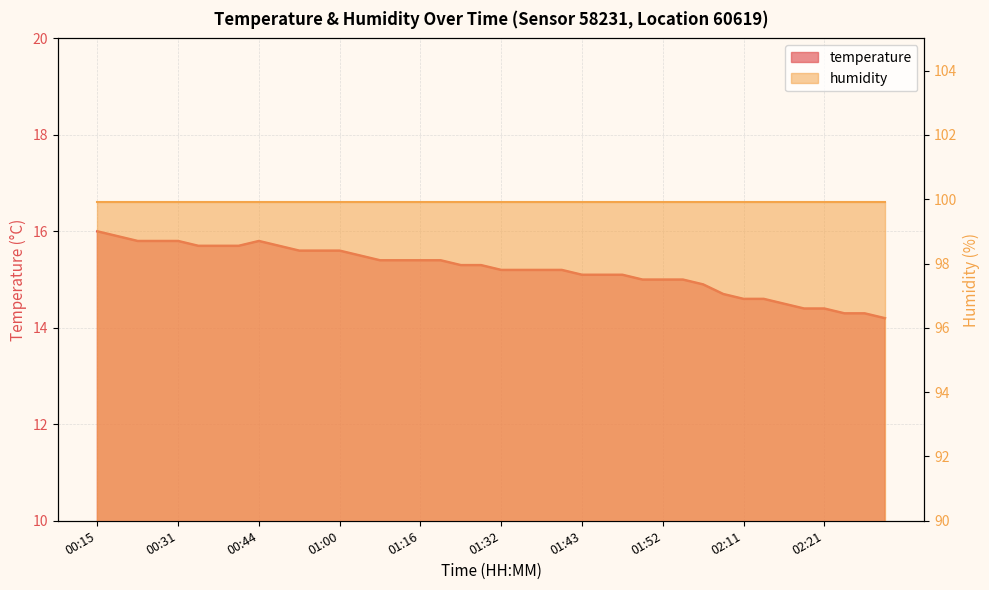

Is it true that the value at 01:35 is 15.2?

True